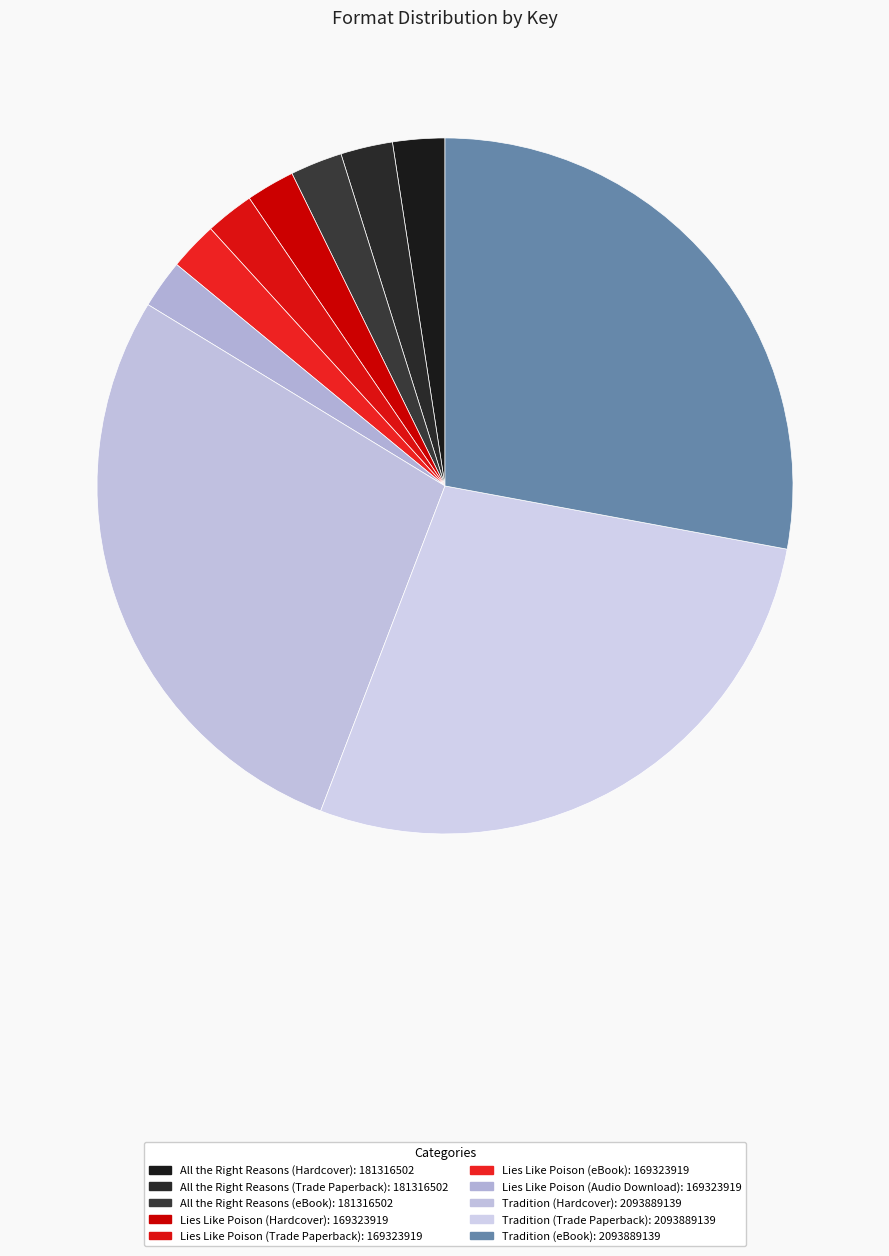

To the nearest percent, what is the difference between the largest and smallest slice percentages?

26%